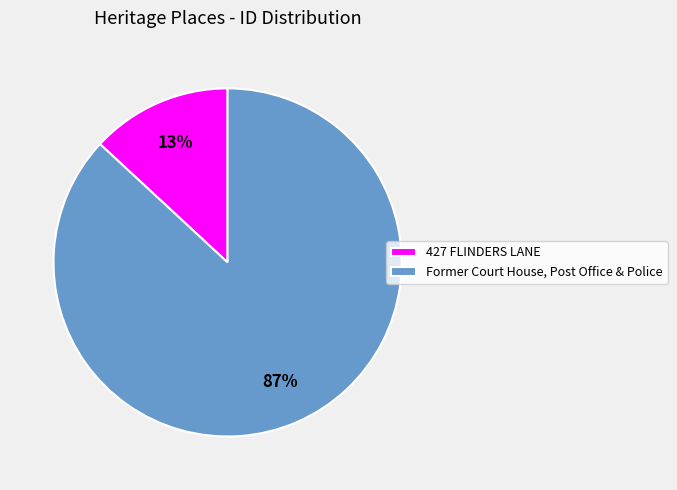

To the nearest percent, what percentage of the pie is Former Court House, Post Office & Police?

87%